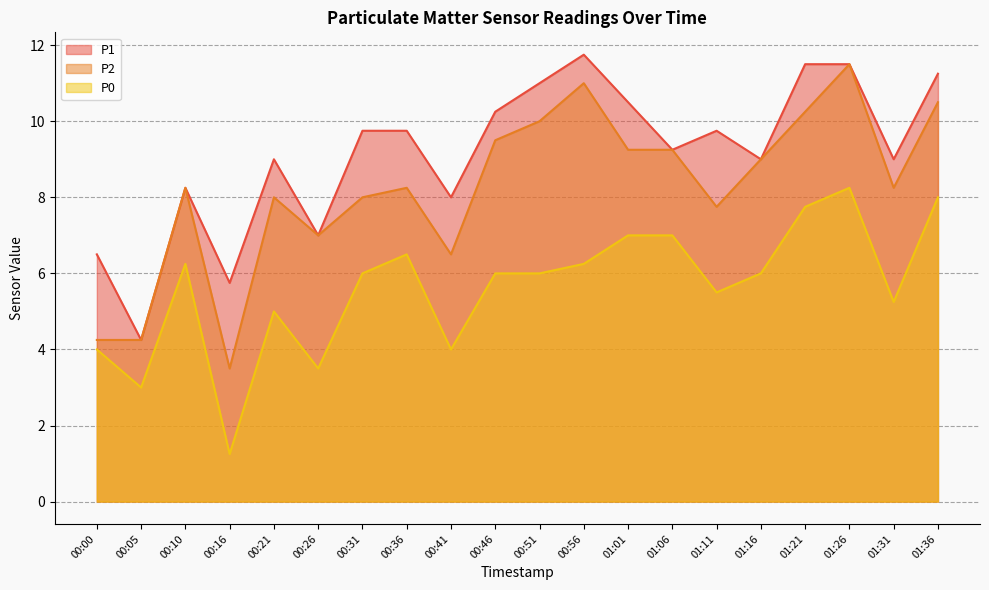

Where is the first local maximum for P0?

00:10